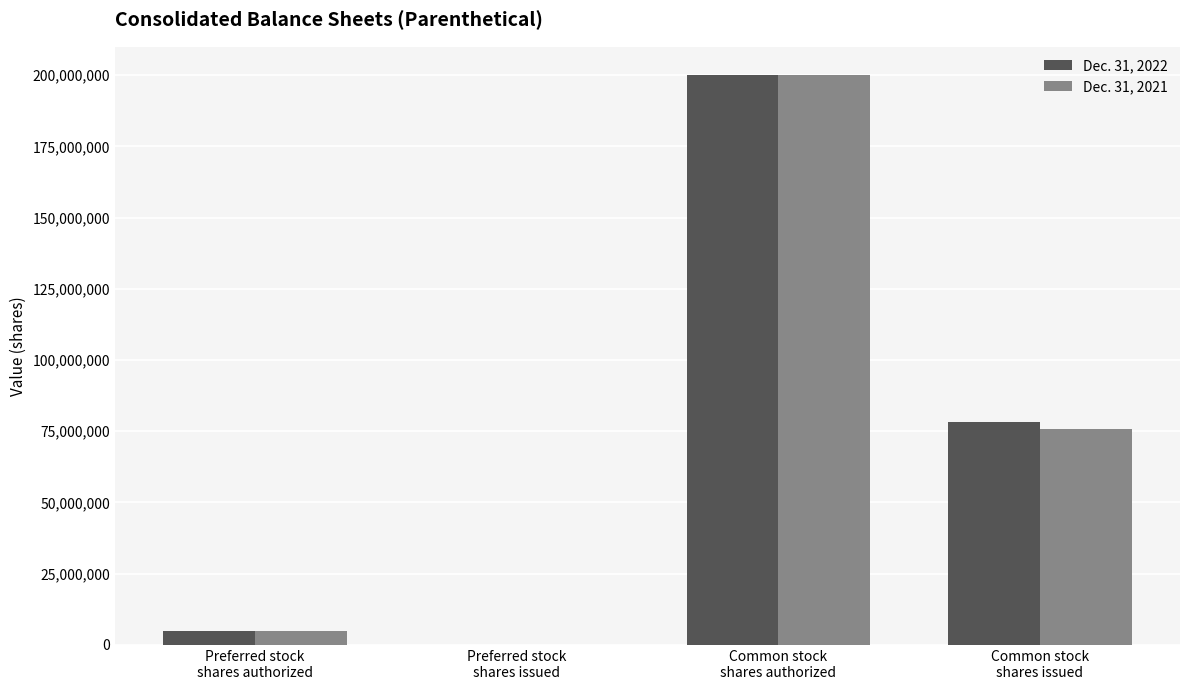

What is the greatest value displayed?

200000000